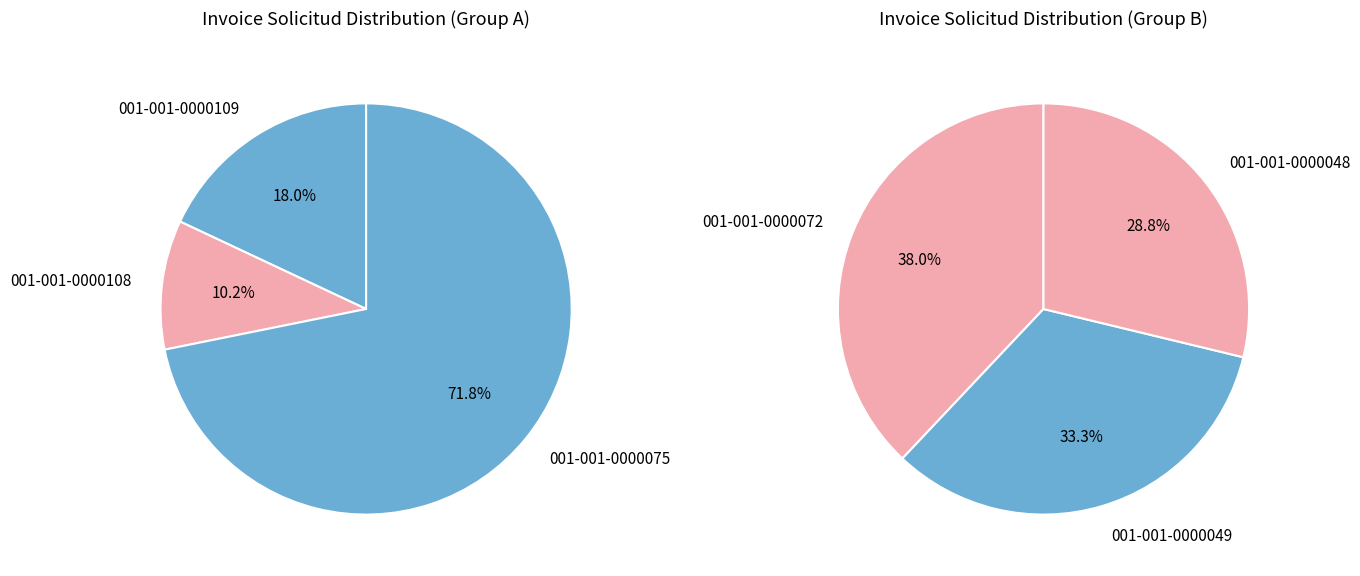

Which has a higher value, 001-001-0000048 or 001-001-0000108?

001-001-0000048